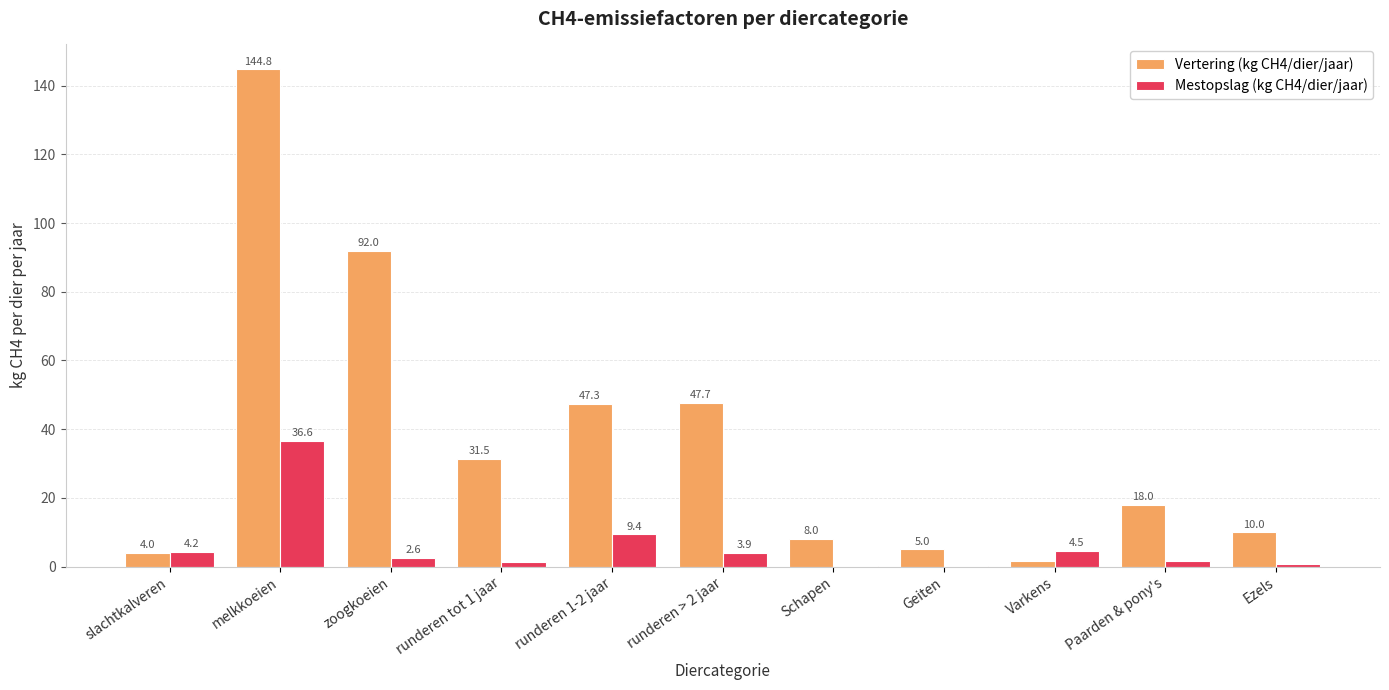

At which category is the sum across all series the highest?

melkkoeien